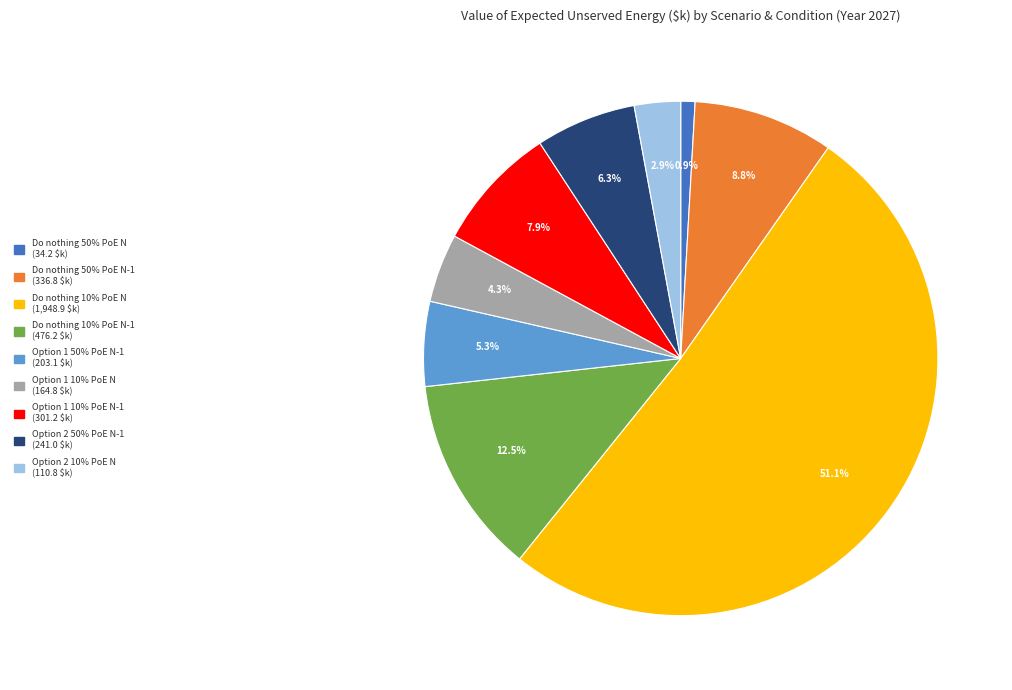

Is there any slice that represents more than half of the pie?

Yes